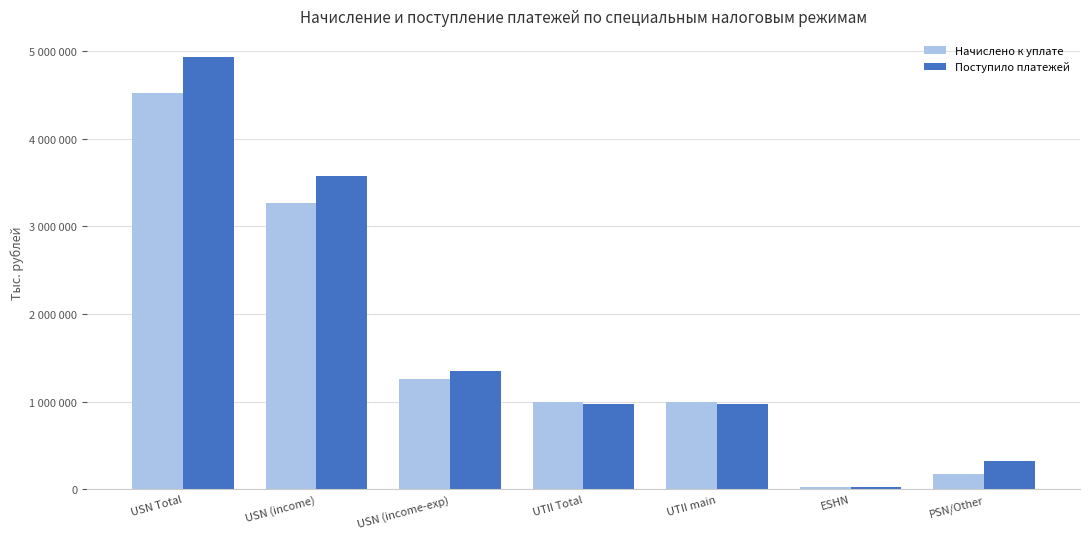

Reading right to left, list all the values displayed in this chart.

Начислено к уплате: PSN/Other=171706	ESHN=24929	UTII main=991191	UTII Total=991653	USN (income-exp)=1254014	USN (income)=3266717	USN Total=4521320
Поступило платежей: PSN/Other=323051	ESHN=25230	UTII main=976229	UTII Total=977452	USN (income-exp)=1352743	USN (income)=3574470	USN Total=4926650